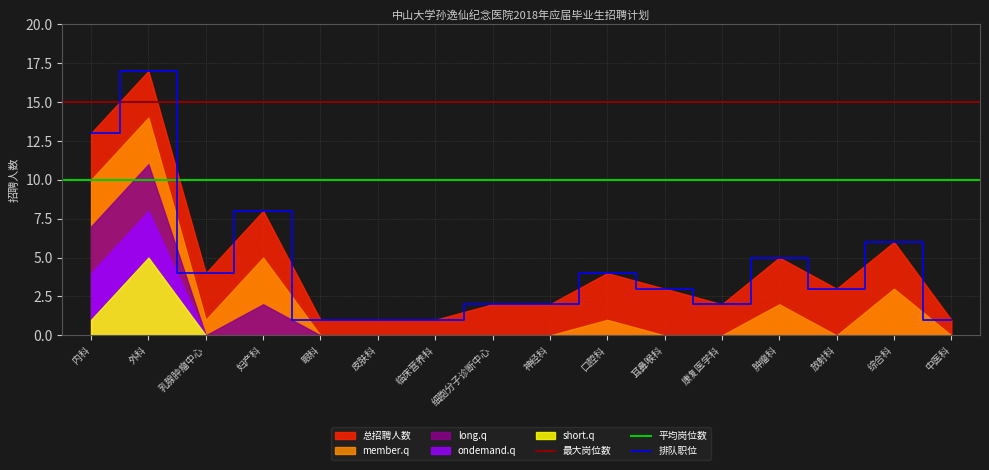

What position from the right is 临床营养科?

10